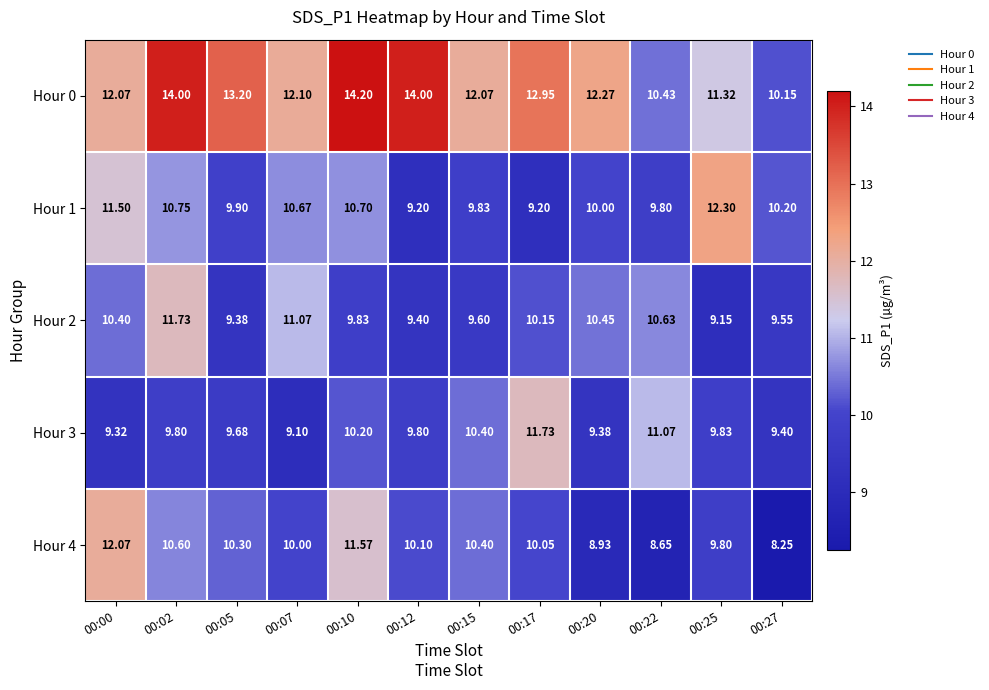

Is the value of Hour 0 at 00:20 greater than the value of Hour 4 at 00:22?

Yes